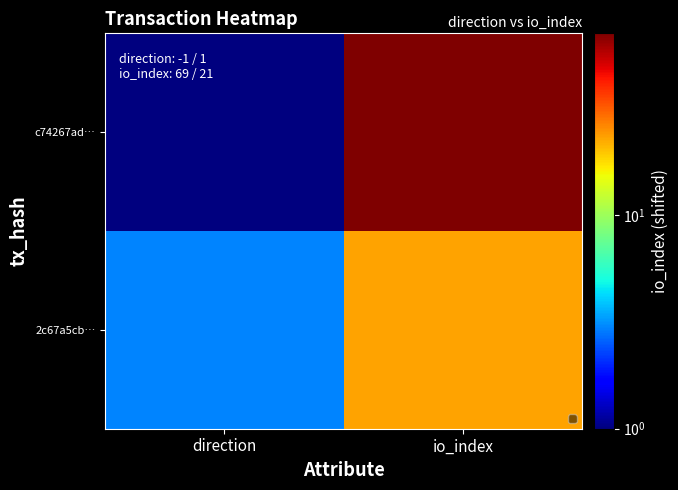

Which series has the largest total across all categories?

c74267ad…